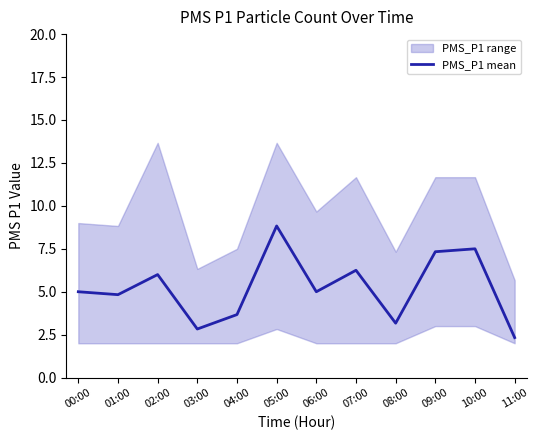

How many data points are less than 5?

5